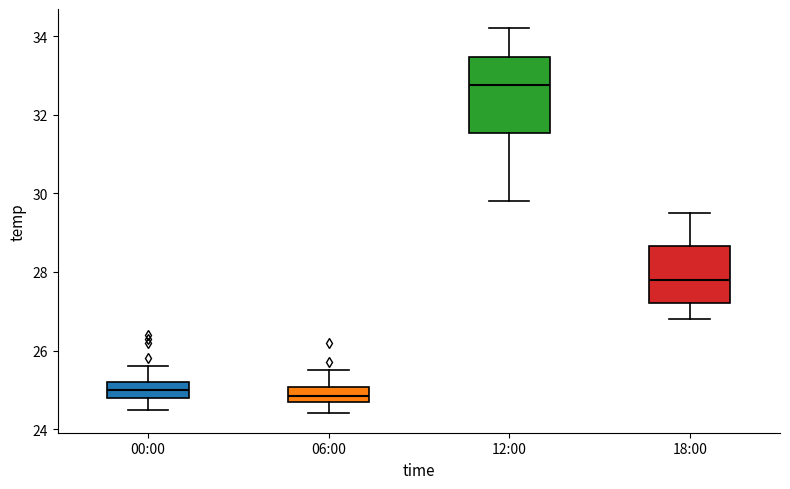

Which box's median line is the highest?

12:00